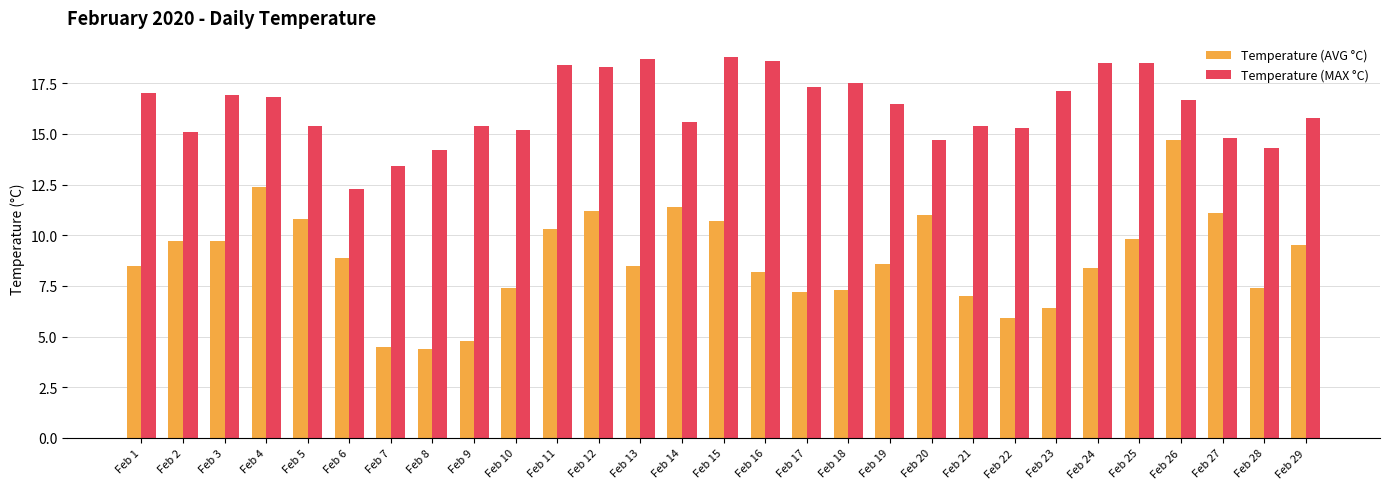

Which series has the largest total across all categories?

Temperature (MAX °C)